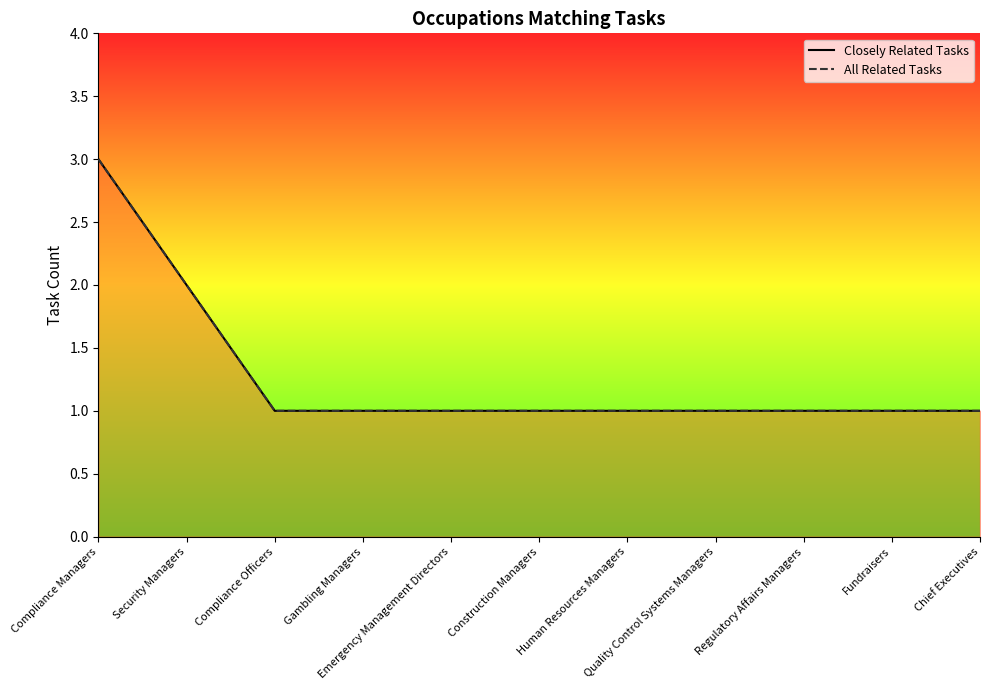

What is the maximum value for All Related Tasks?

3